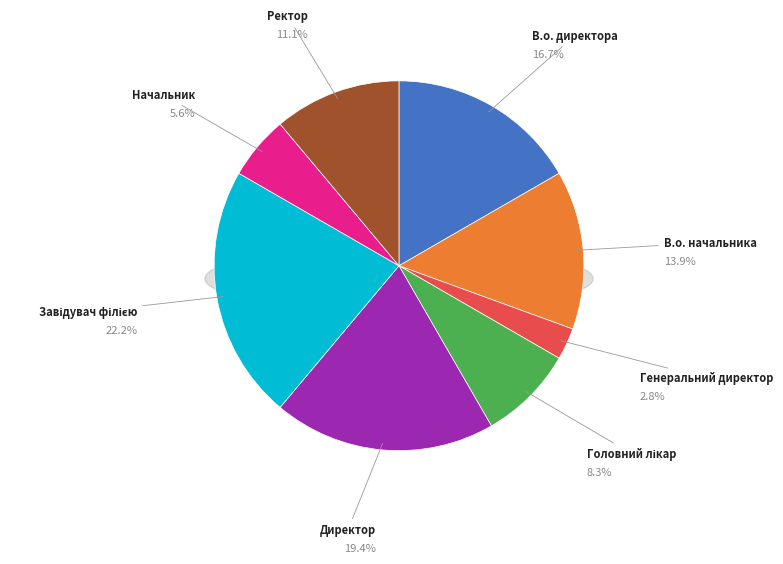

Which slice is the smallest?

Генеральний директор